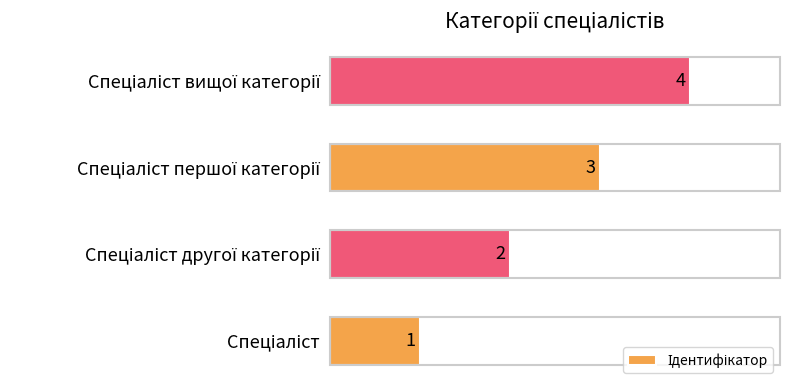

What is the minimum value shown in the chart?

1